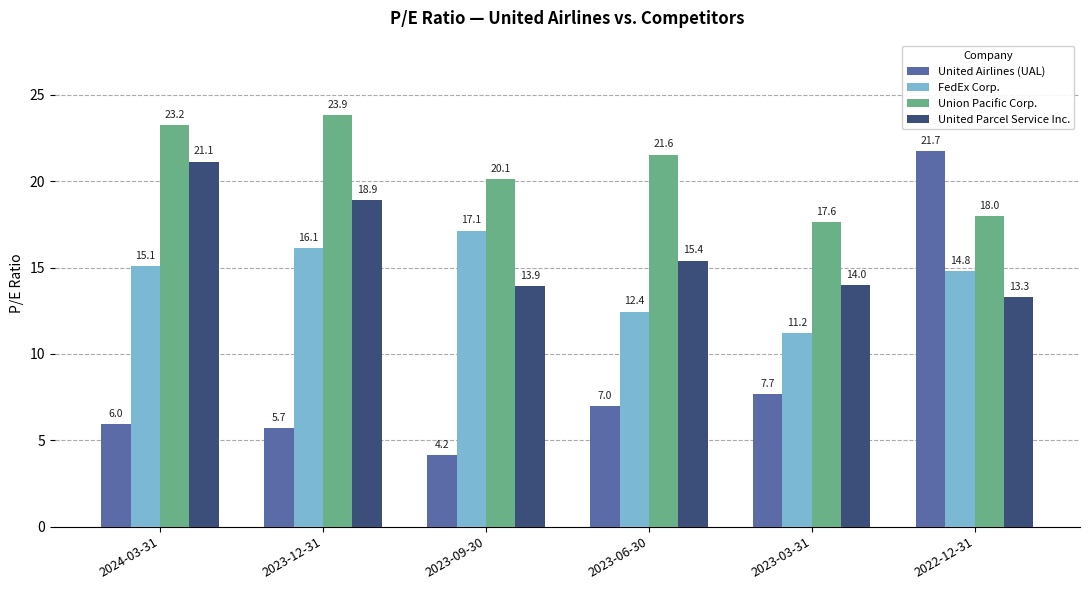

How many groups of bars are there?

6